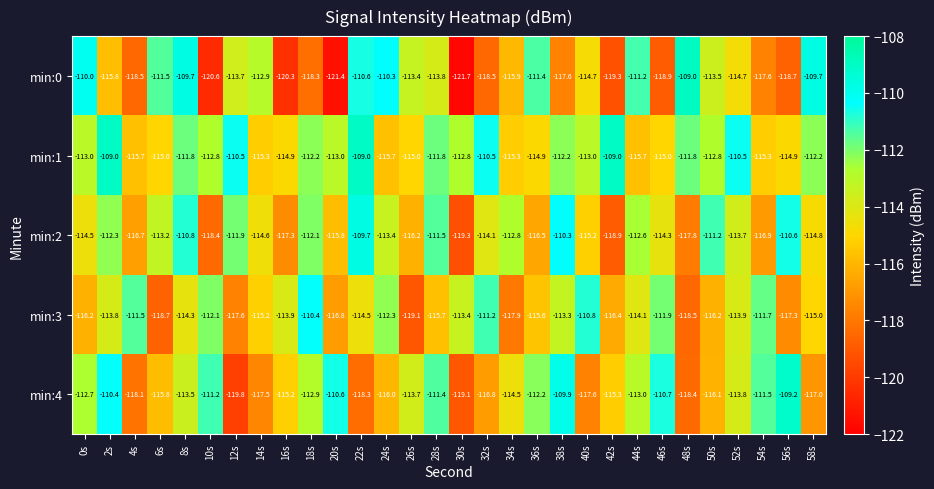

Where is min:4 nearest to the value -114?

52s